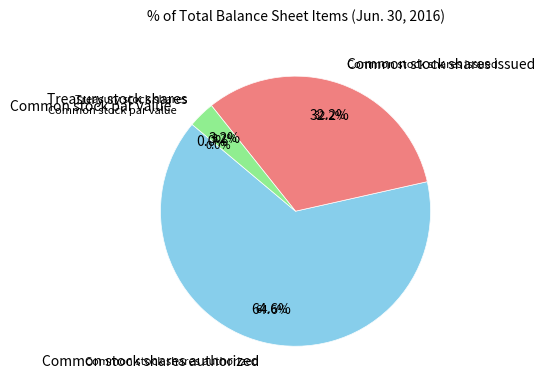

What percentage is the Treasury stock shares slice, to the nearest percent?

3%